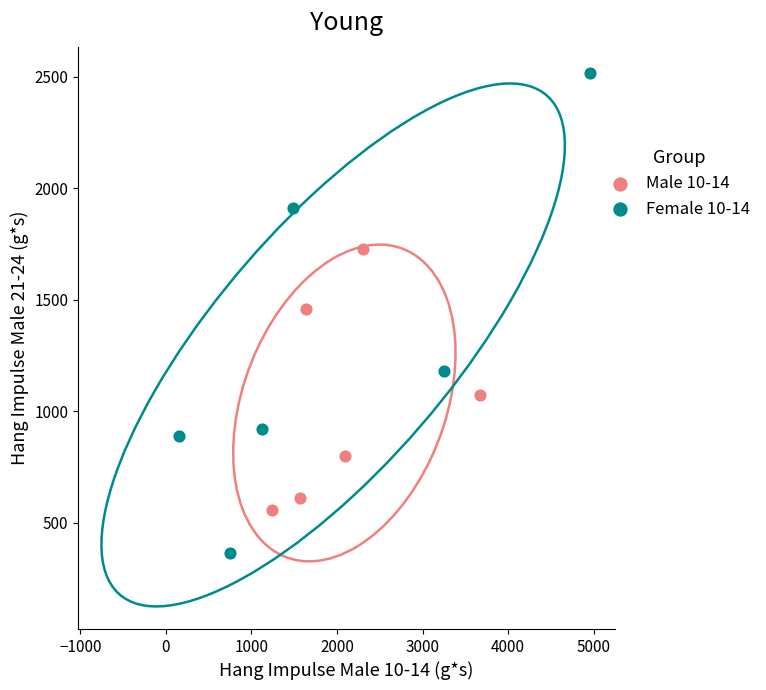

Which series reaches the maximum Y coordinate?

Female 10-14